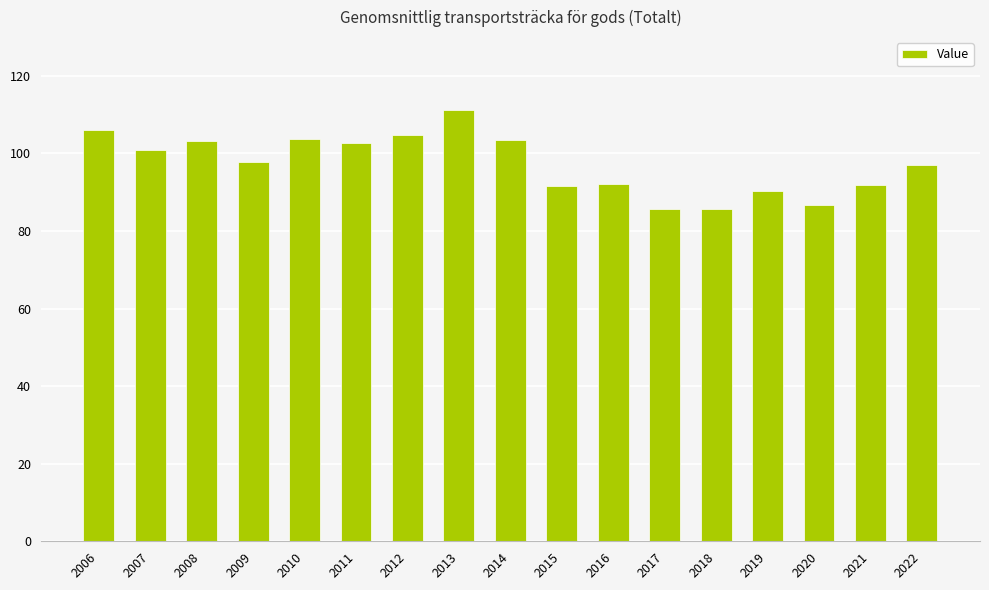

Is it true that the value at 2011 is 102.8?

True